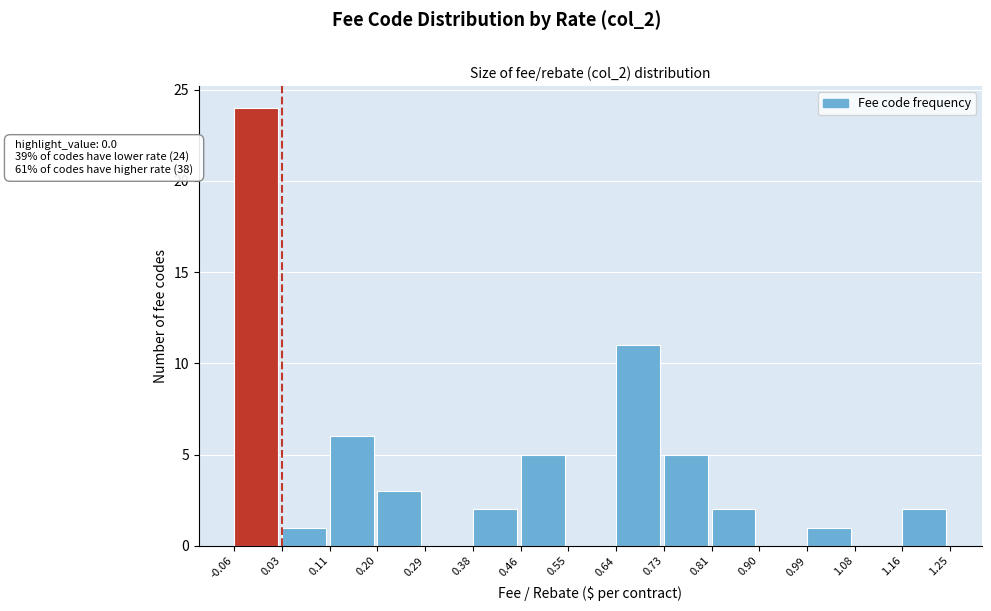

Which range on the x-axis has the tallest bar?

-0.06 to 0.03